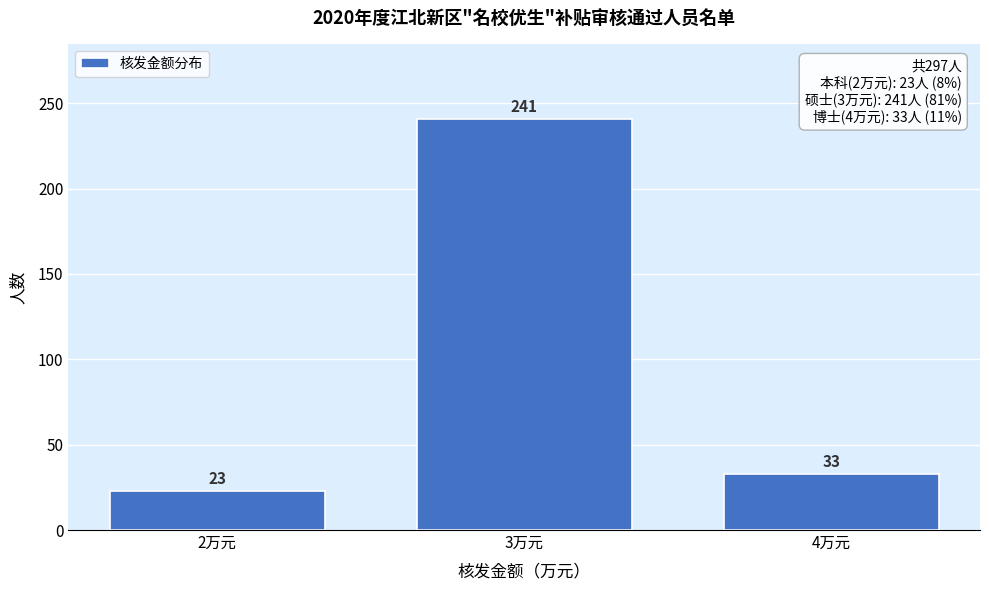

Over which range of the x-axis is the bar tallest?

2.5 to 3.5